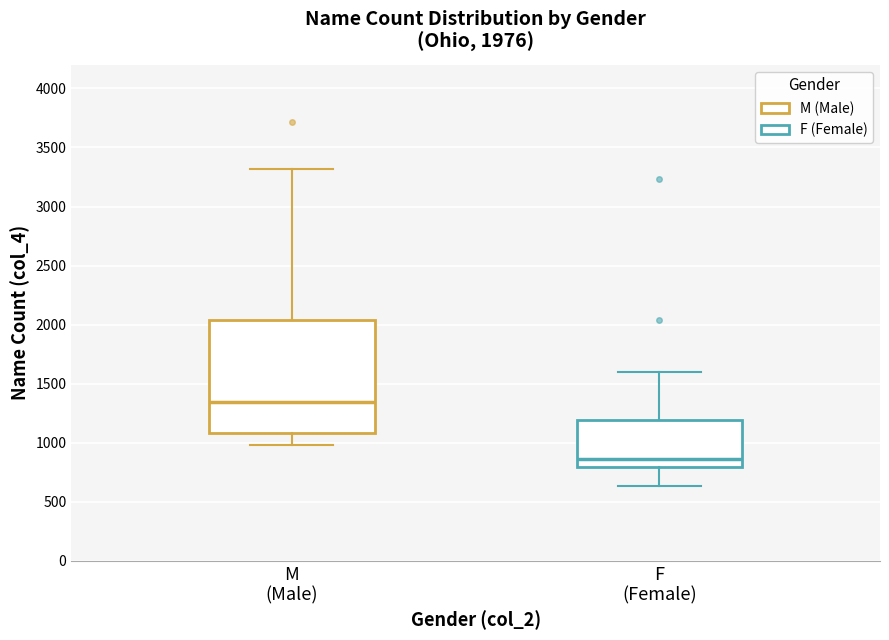

Which box is the tallest, from its lower edge to its upper edge?

M (Male)